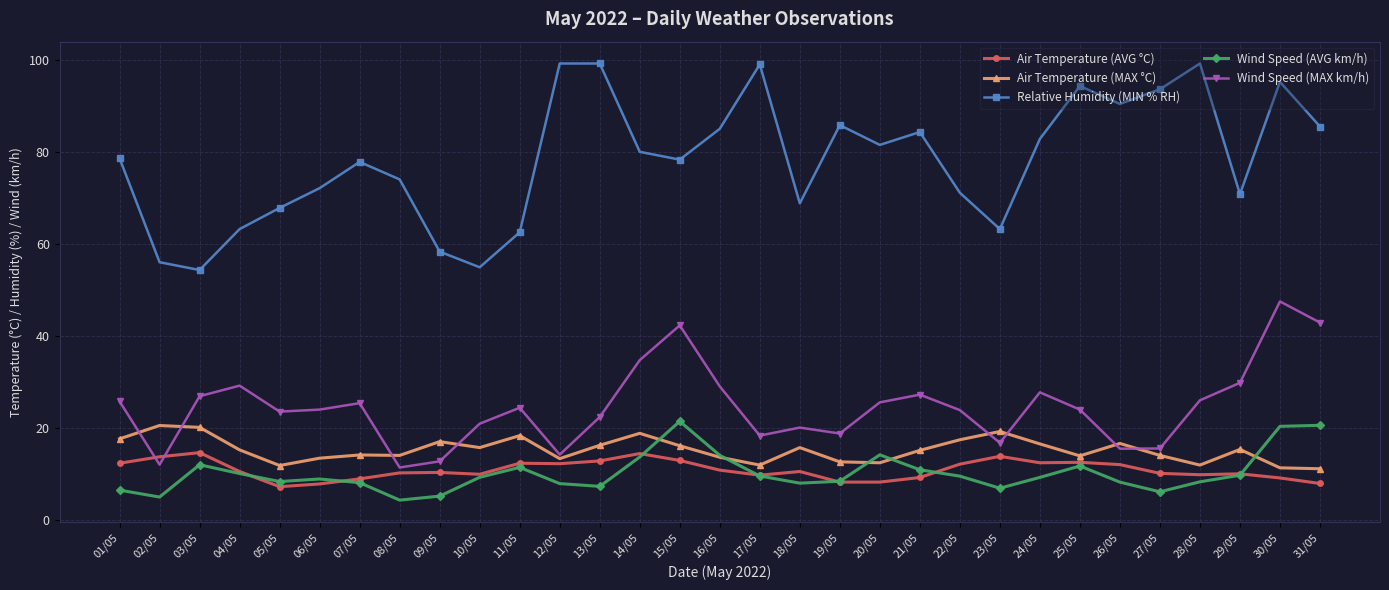

What is the average value of the Air Temperature (MAX °C) series?

15.2